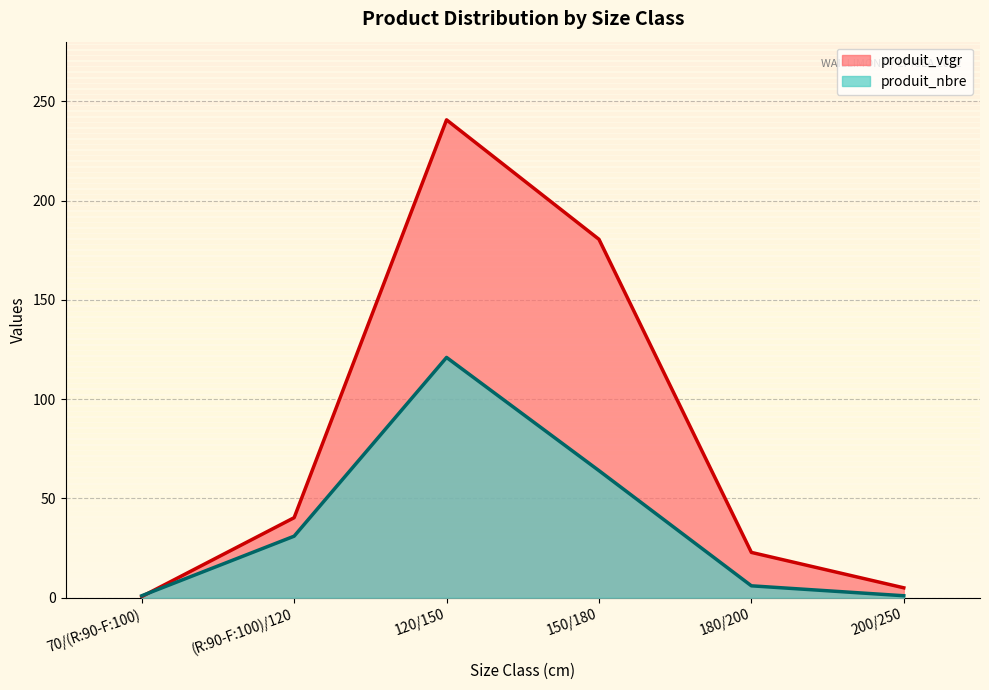

The value of produit_vtgr at 200/250 is 5.0. True or false?

True